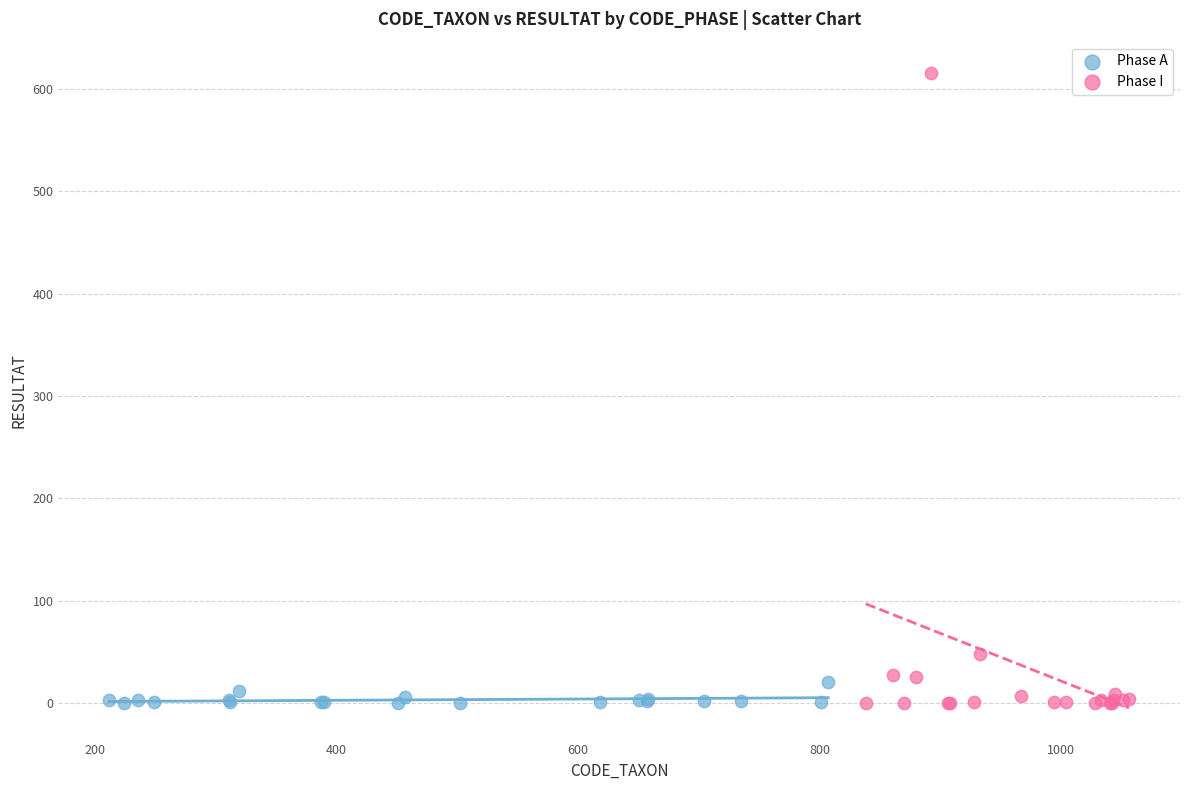

Which series reaches the maximum Y coordinate?

Phase I